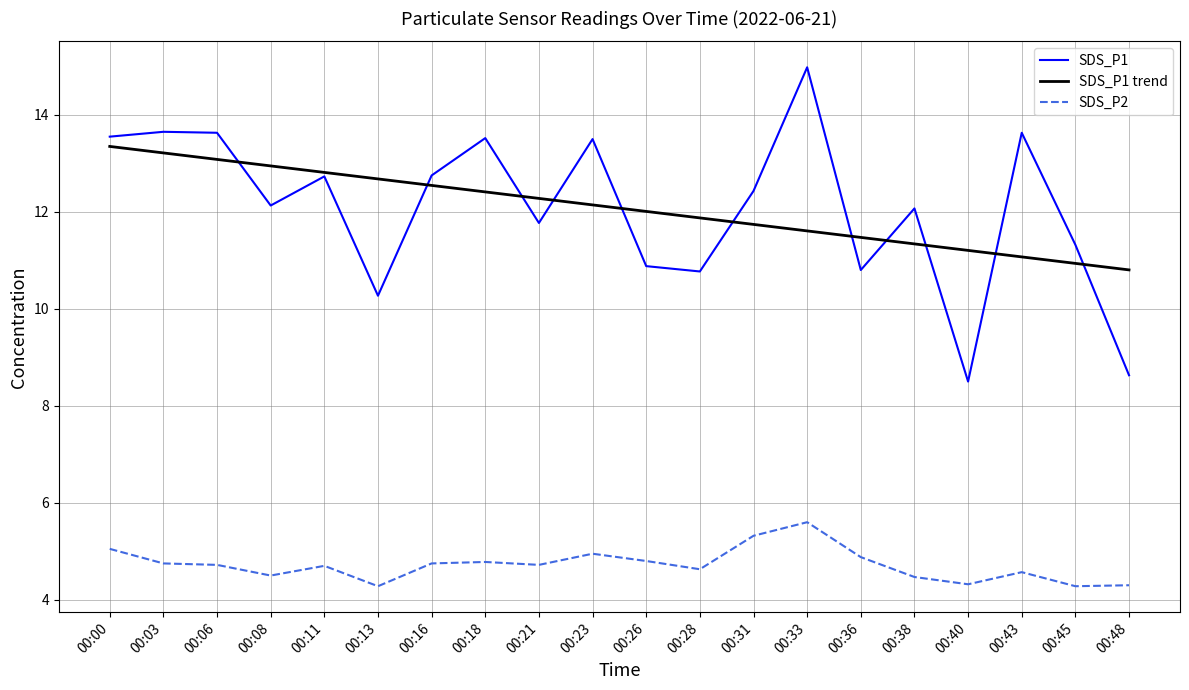

At 00:18, list the series in order from largest to smallest.

SDS_P1, SDS_P1 trend, SDS_P2